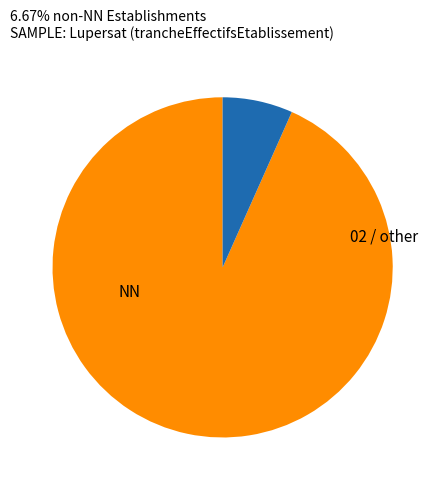

Is there a majority slice in this chart?

Yes